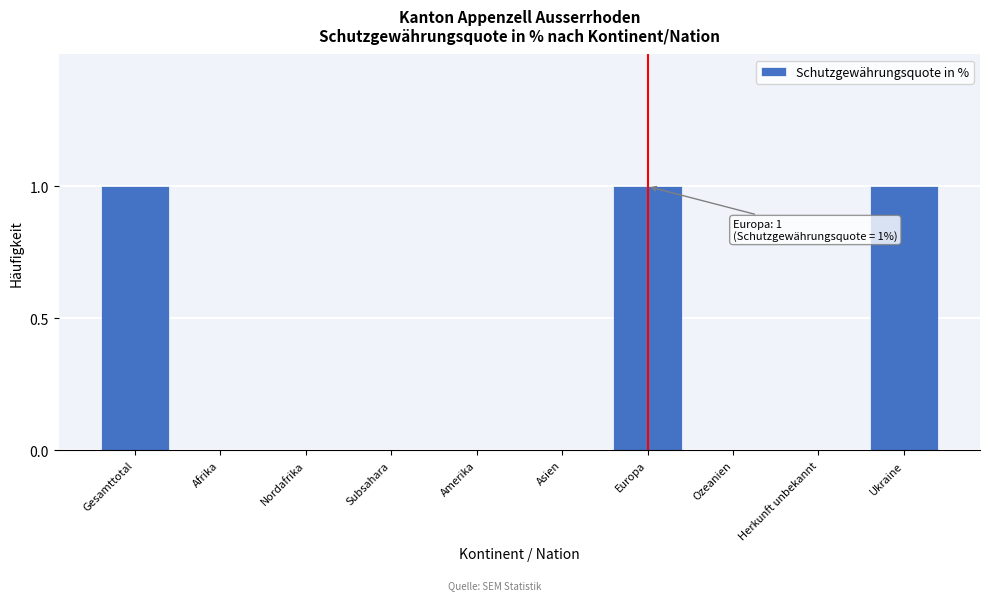

Reading left to right, list all the values displayed in this chart.

Gesamttotal=1	Afrika=0	Nordafrika=0	Subsahara=0	Amerika=0	Asien=0	Europa=1	Ozeanien=0	Herkunft unbekannt=0	Ukraine=1